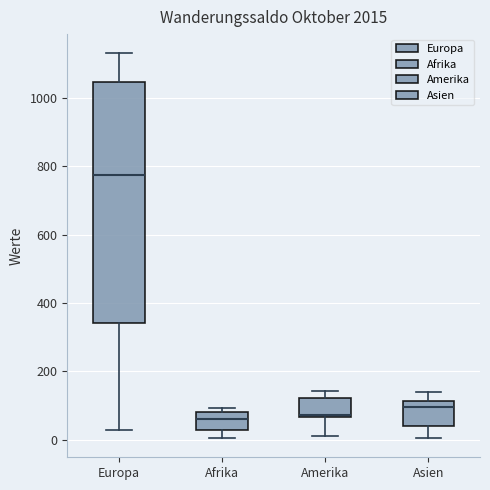

Reading left to right, read every box against the y-axis: the position of its median line, the range the box covers, and the ends of its whiskers. The values are not printed on the chart, so give them approximately, as read against the axis.

Europa: median 780, box 340 to 1040, whiskers 20 to 1140
Afrika: median 60, box 40 to 80, whiskers 0 to 100
Amerika: median 80, box 60 to 120, whiskers 20 to 140
Asien: median 100, box 40 to 120, whiskers 0 to 140